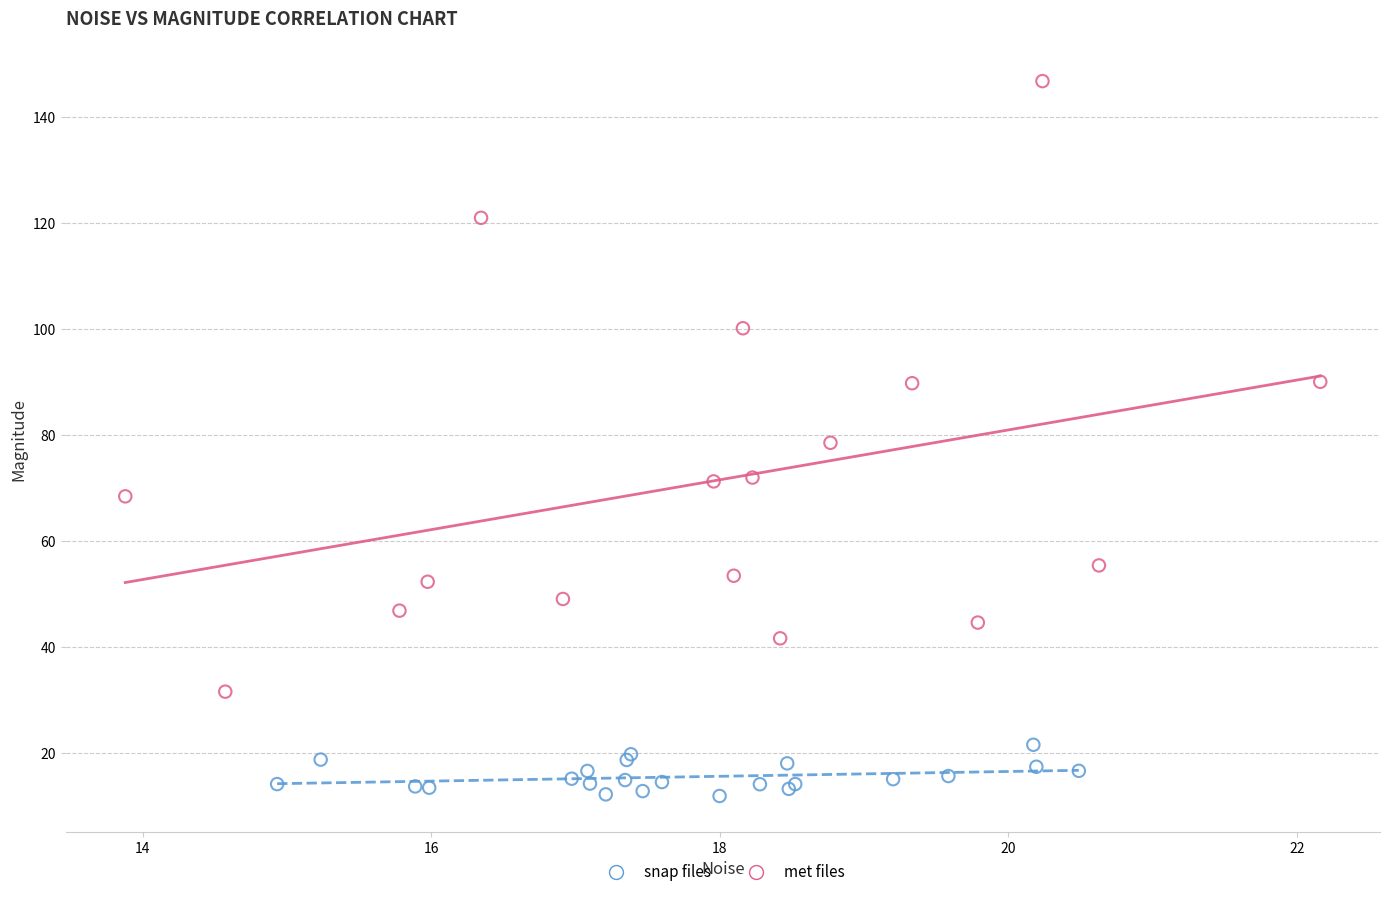

Which series has the largest Y range (max minus min)?

met files